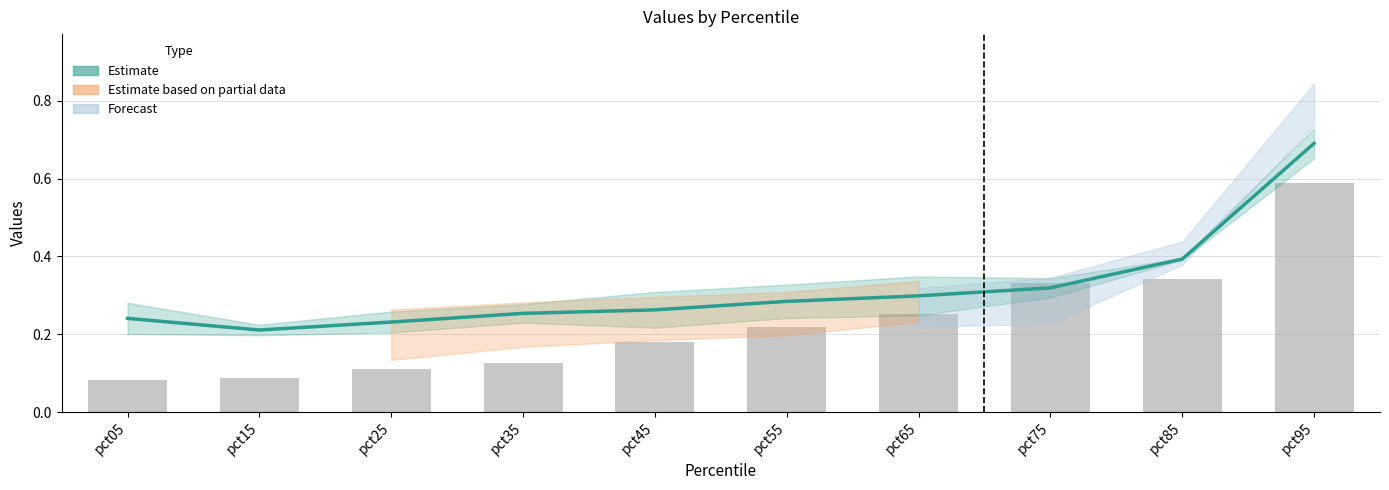

At which label is Estimate closest to 0?

pct15